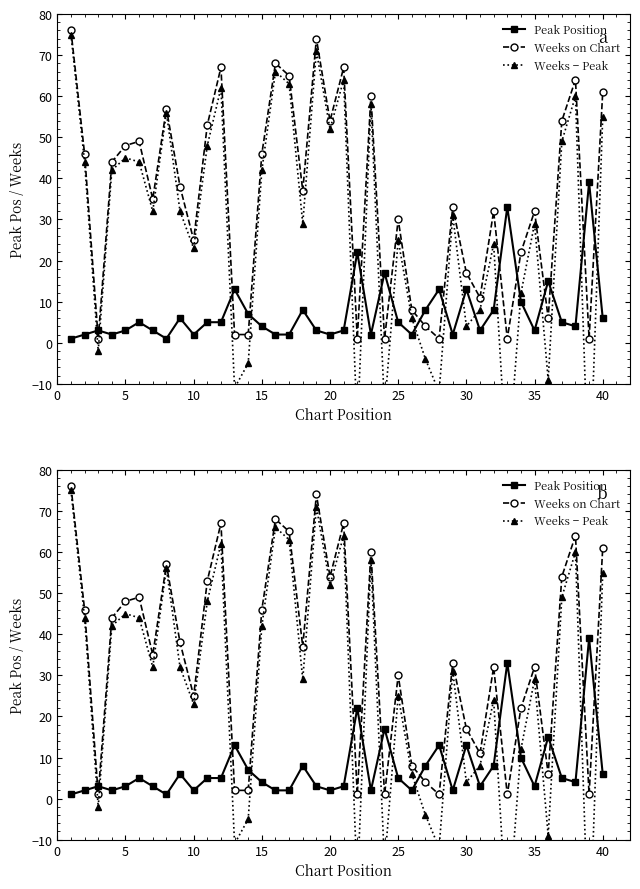

What is the highest value of the Peak Position series?

39